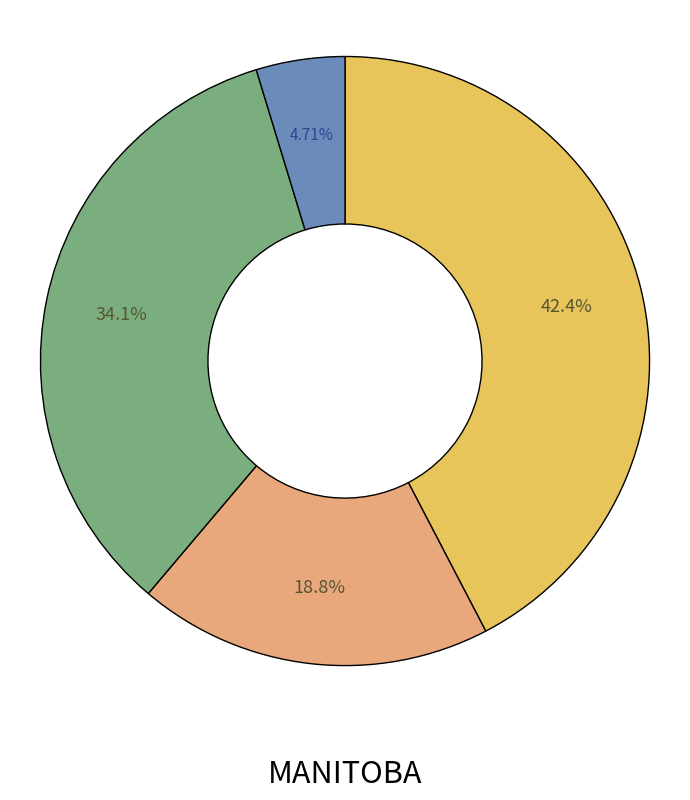

Does any single category account for the majority?

No